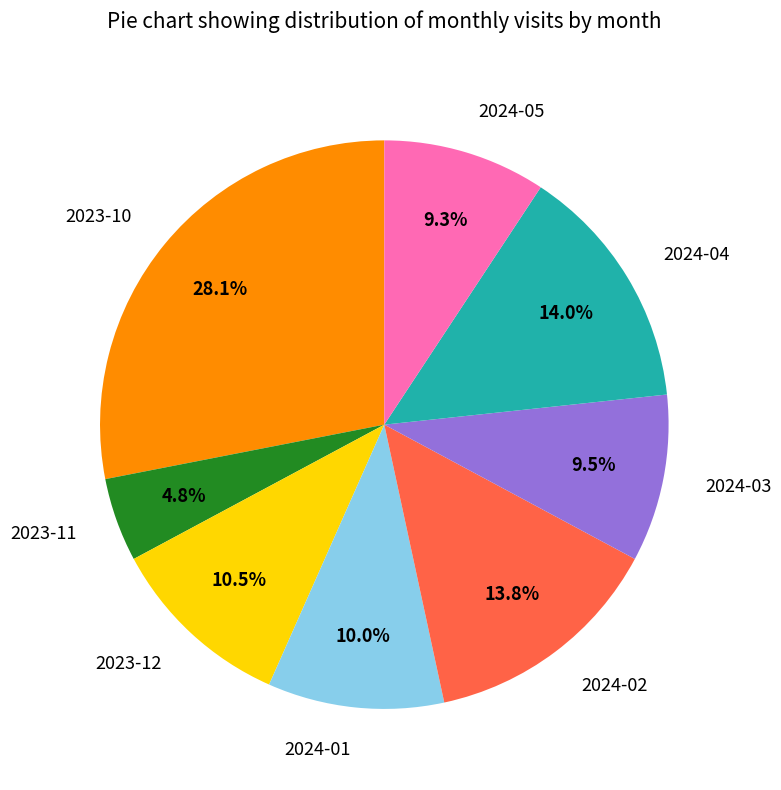

What is the ratio of the value at 2024-05 to the value at 2023-12?

0.9